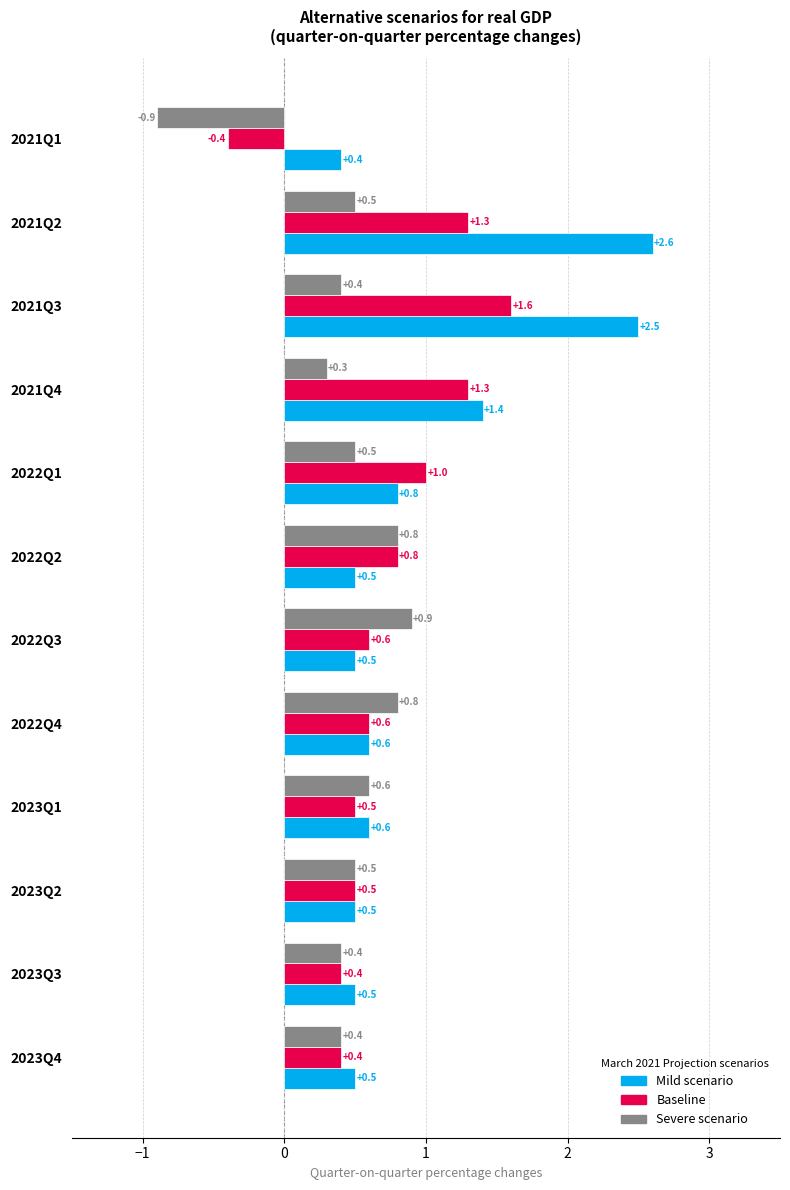

Where is Baseline nearest to the value 0?

2021Q1